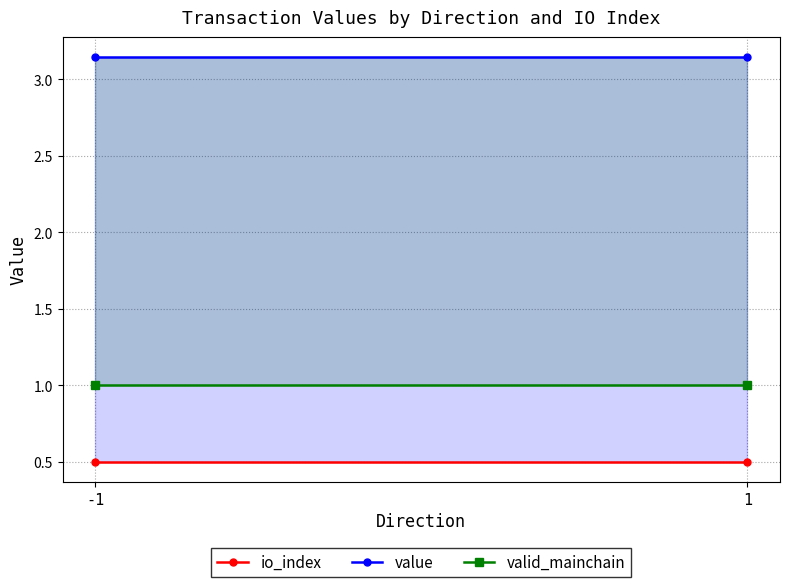

Is the value of valid_mainchain at -1 greater than the value of value at -1?

No